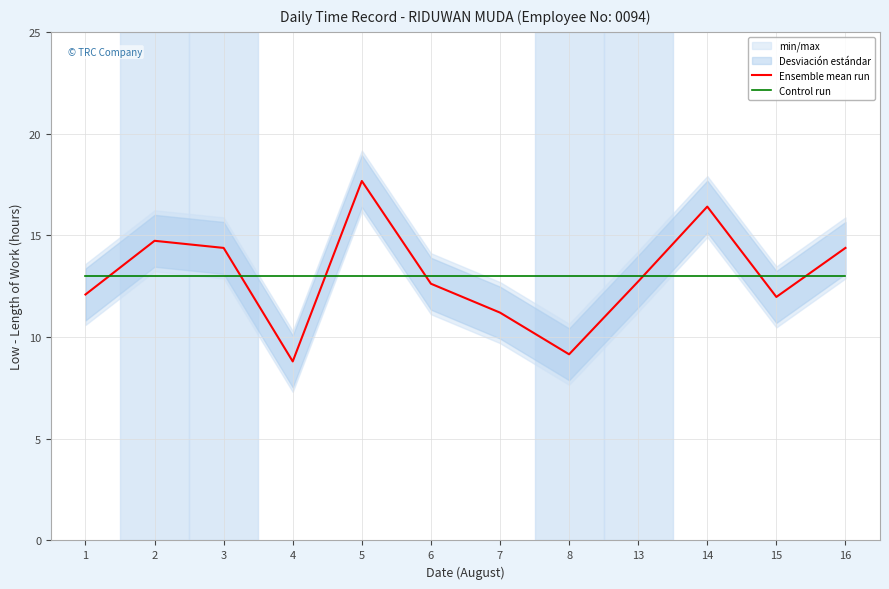

How many lines are shown in the chart?

2